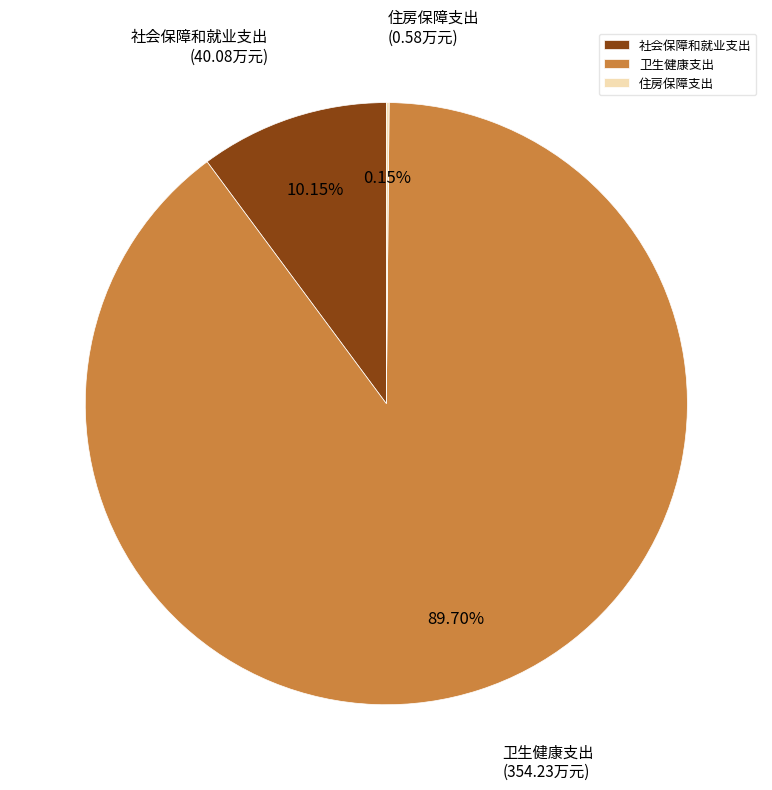

Is the sum of 社会保障和就业支出 and 卫生健康支出 greater than half?

Yes